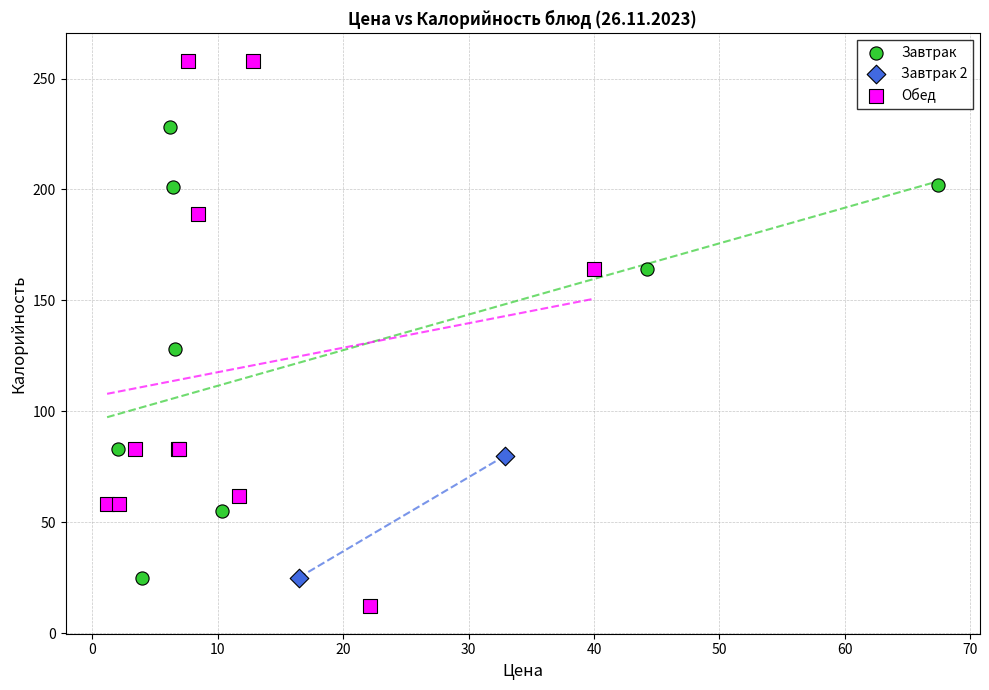

Which series reaches the maximum Y coordinate?

Обед